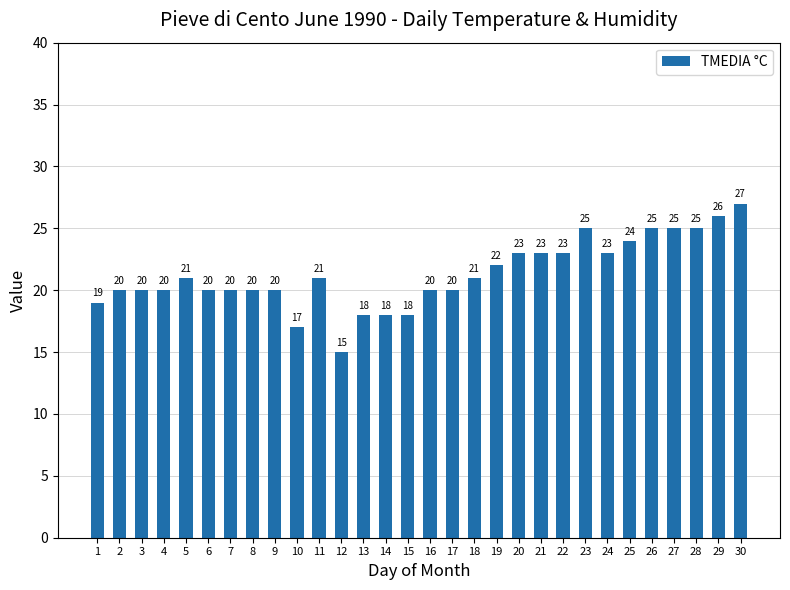

How many values are below 21?

15